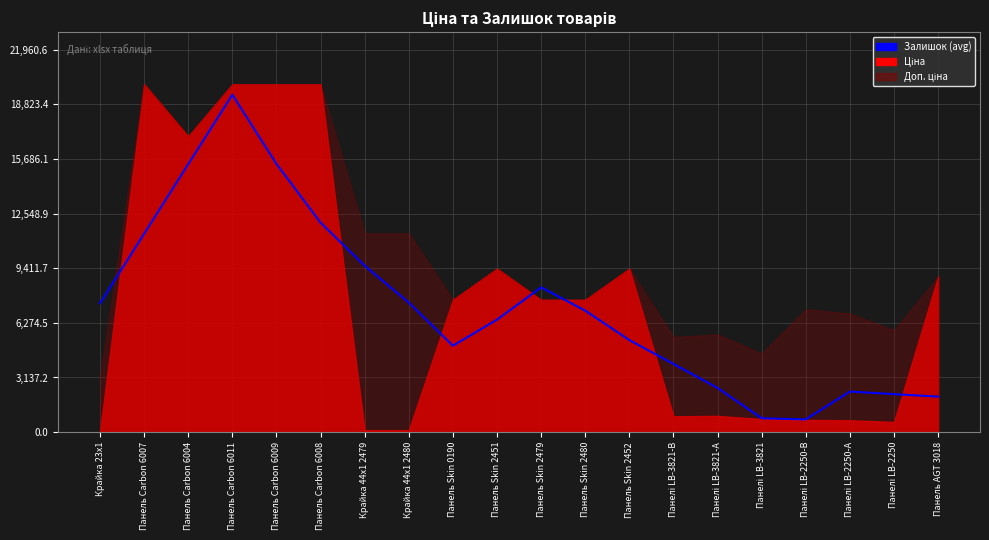

Does the chart have visible grid lines?

Yes